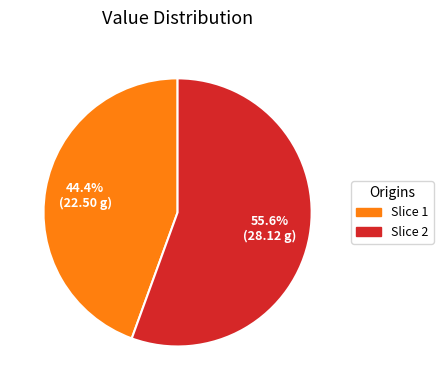

Does any single category account for the majority?

Yes